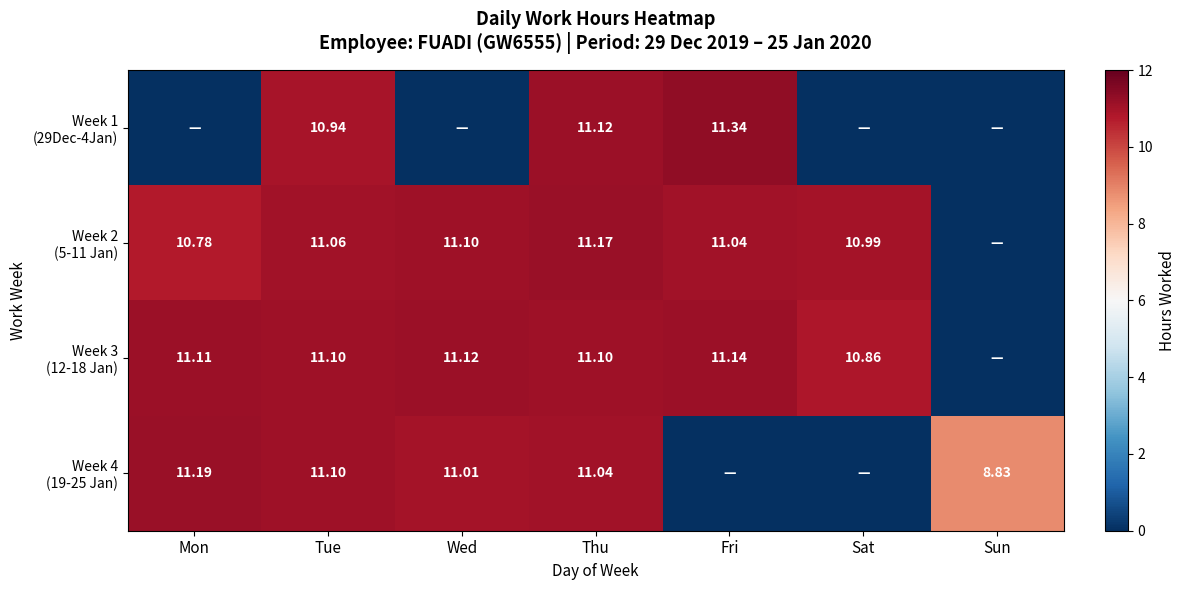

How many values in Week 1 (29Dec-4Jan) are above zero?

3